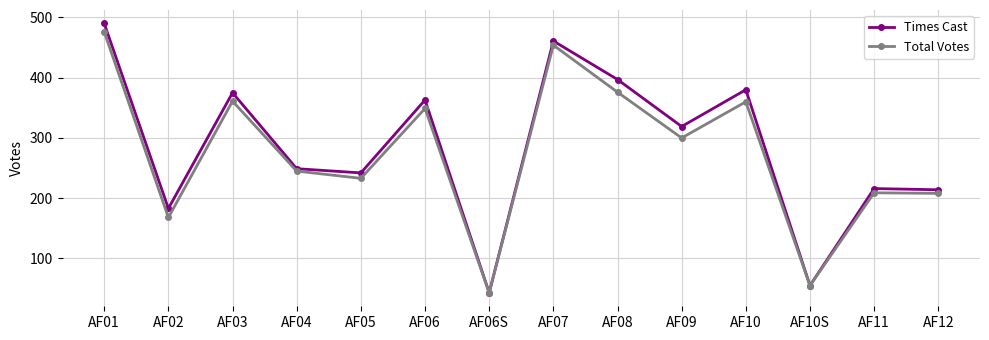

What is the sum of the Total Votes values at AF05 and AF12?

441